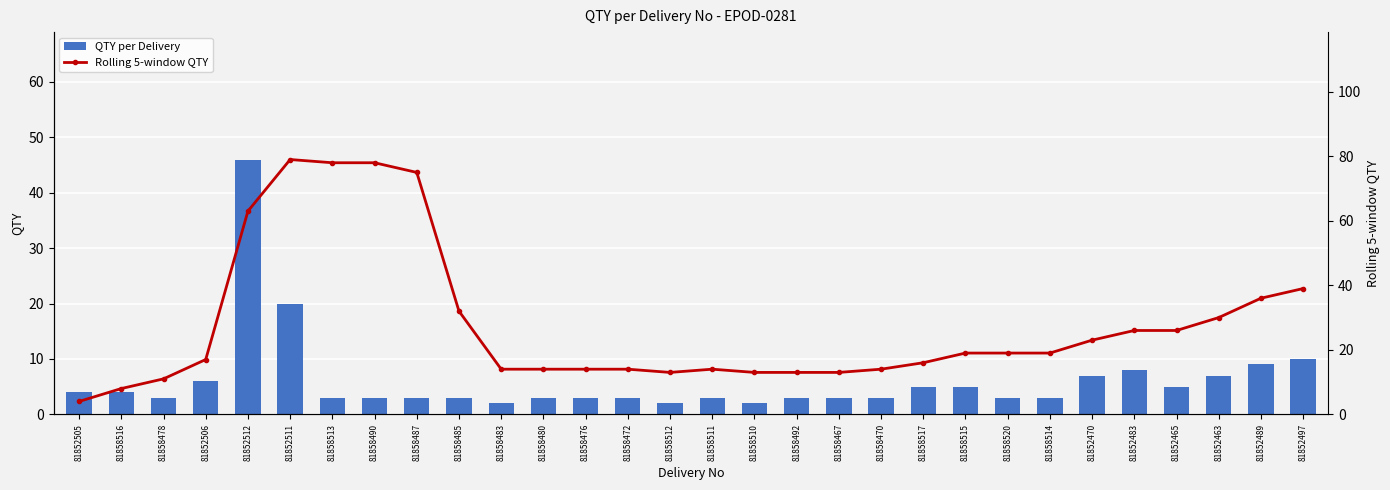

What position from the right is 81852505?

30